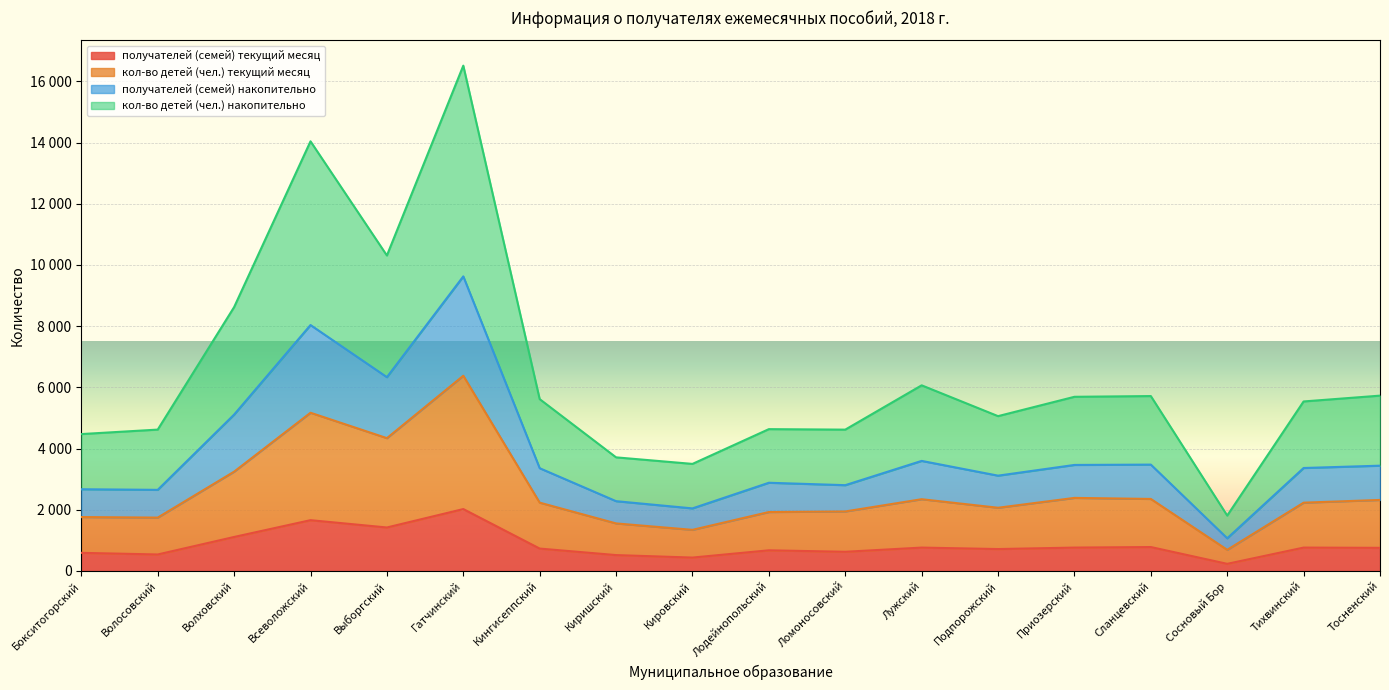

Does the chart display data point markers on the line(s)?

No